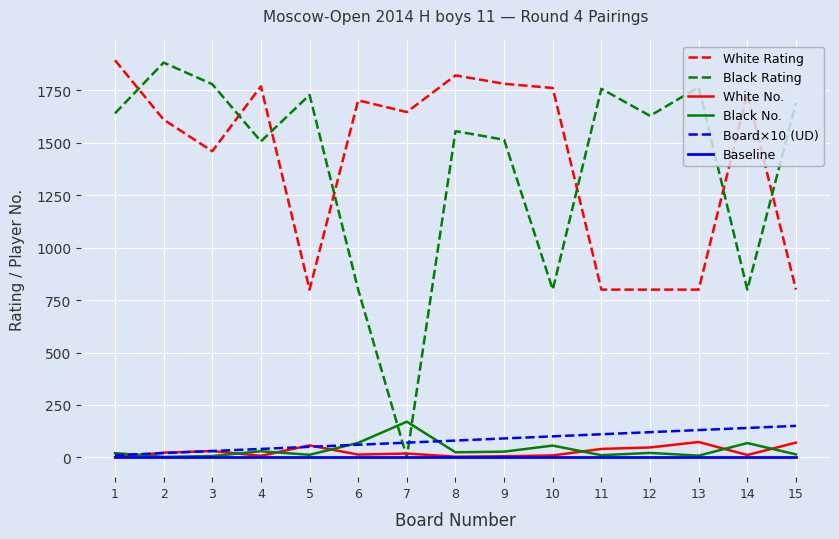

True or false: White Rating and Black No. intersect in this chart.

False